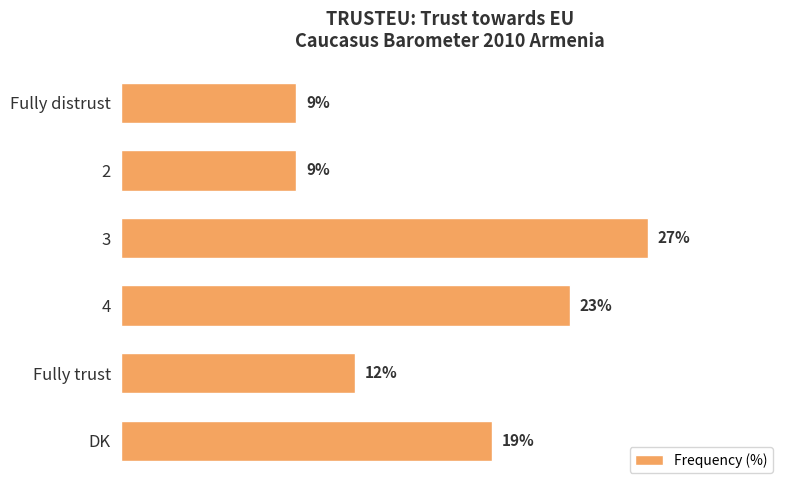

At which label is the value closest to 18?

DK